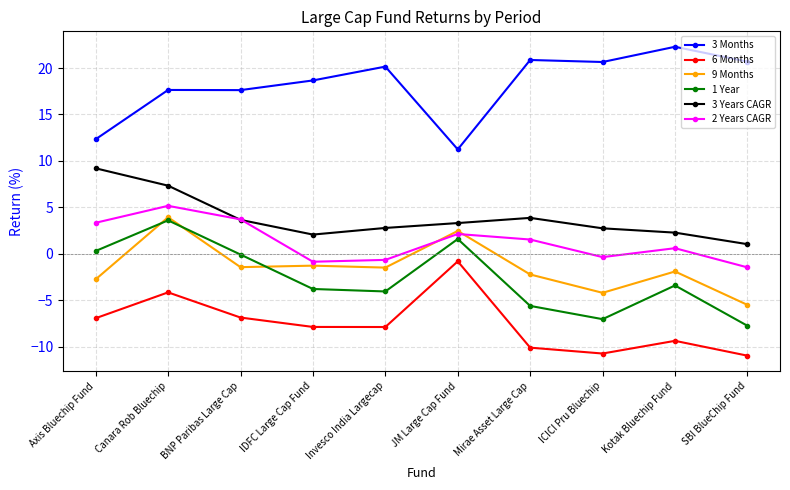

At which category is the sum across all series the highest?

Canara Rob Bluechip